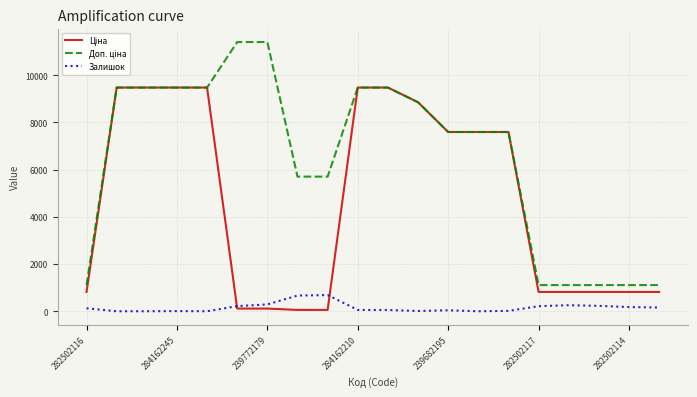

What is the maximum value shown in the chart?

11410.0